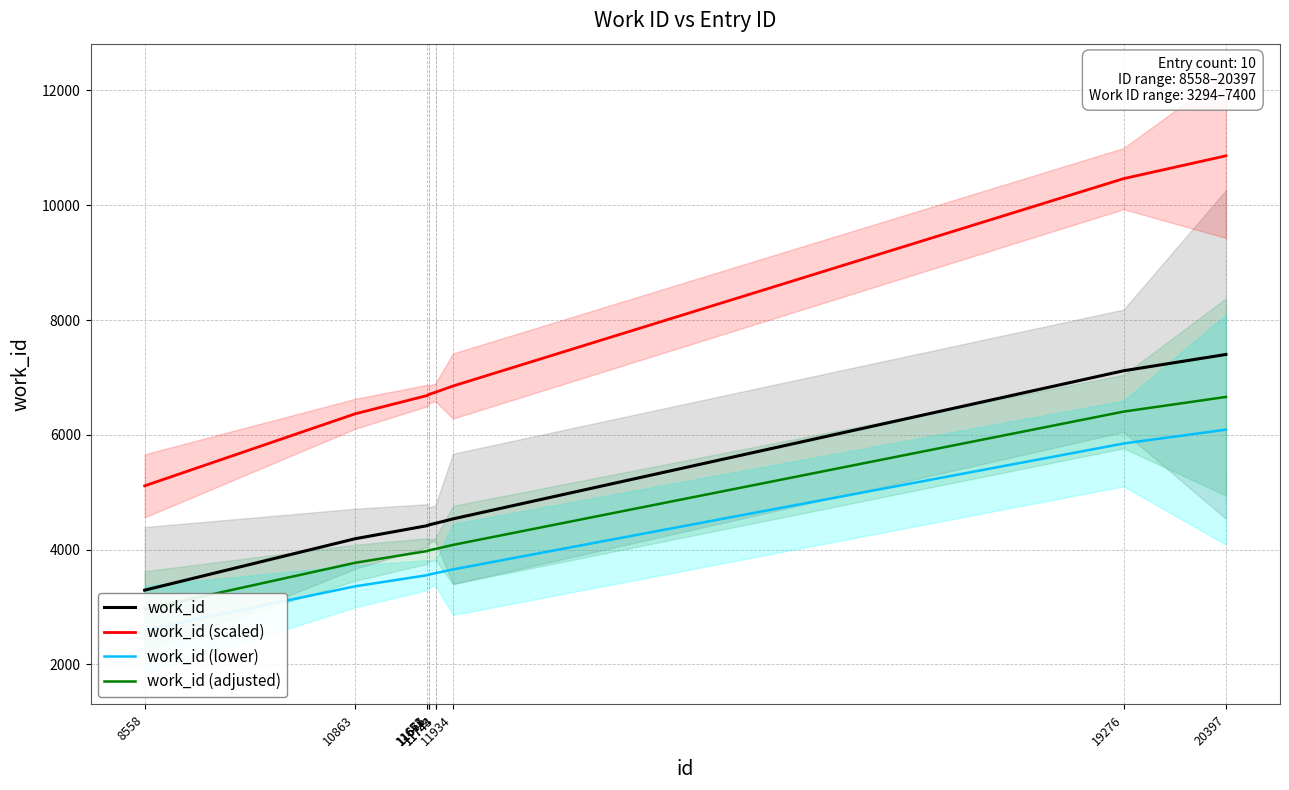

What is the total value across all series at 11743?

18804.8